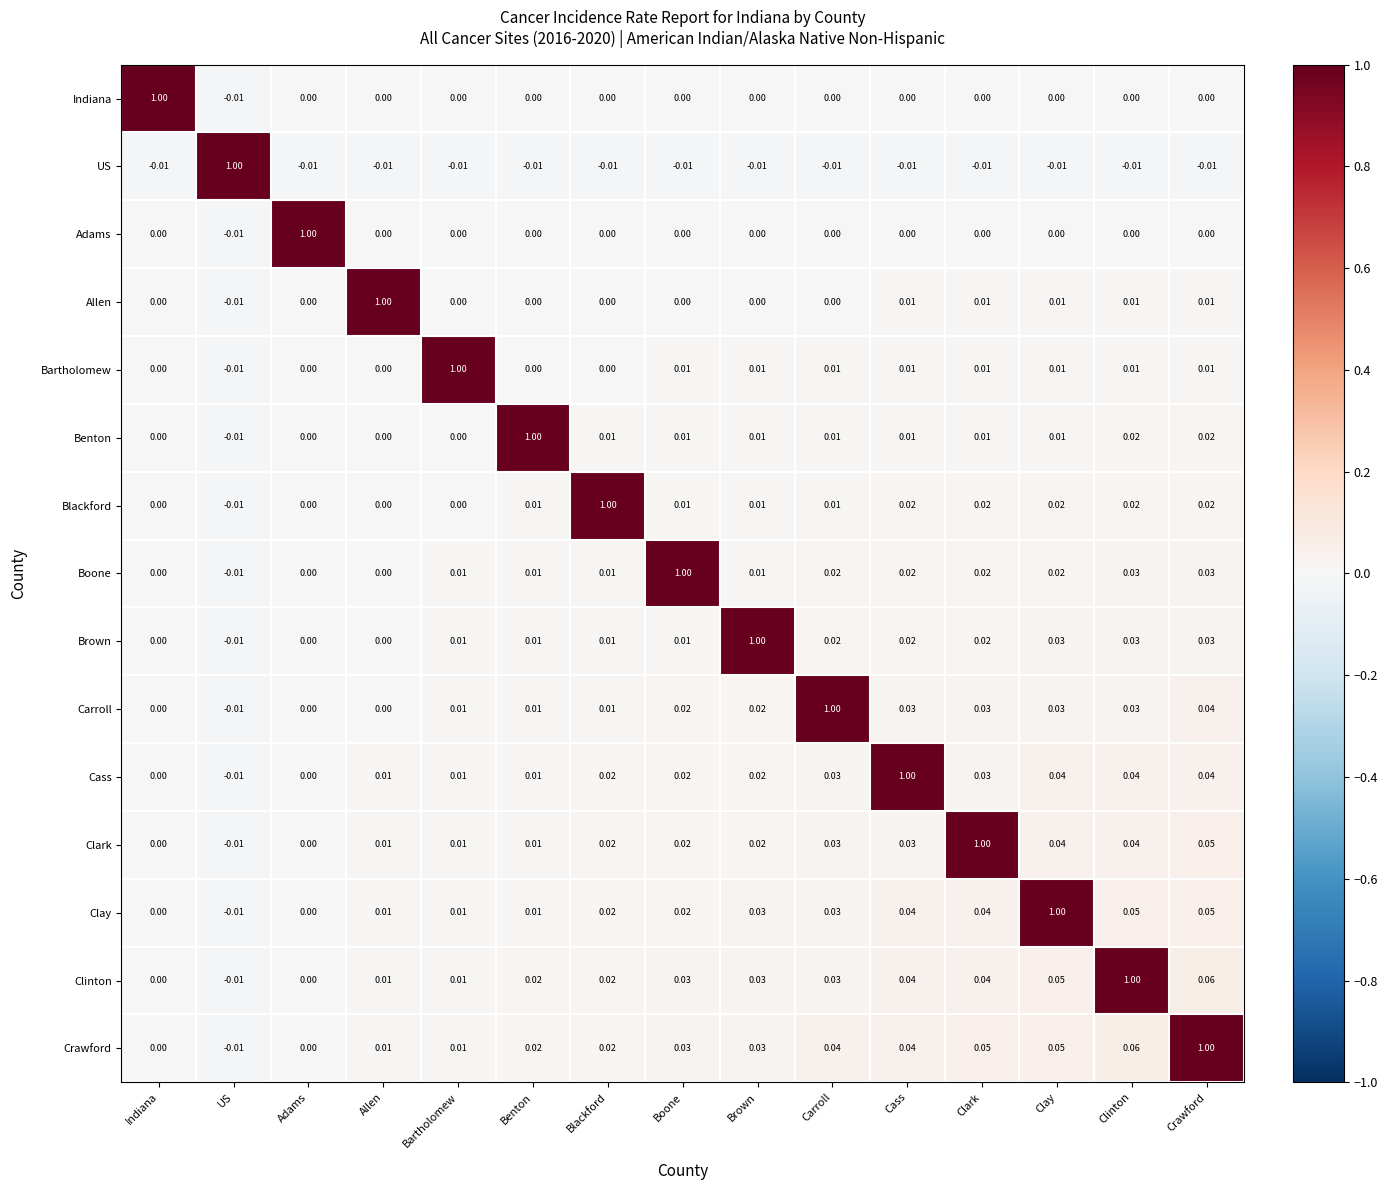

How many values in the Cass series are below 0?

1